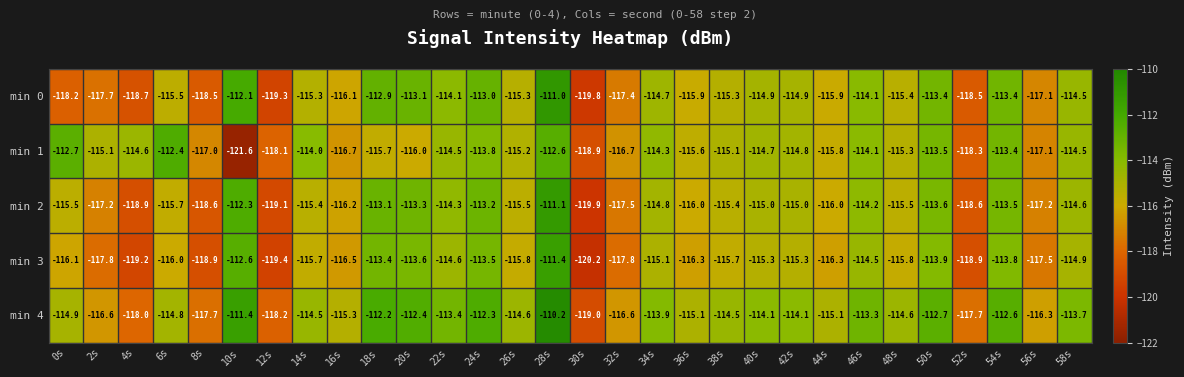

What is the difference between the second highest and second lowest values in the min 0 series?

7.2